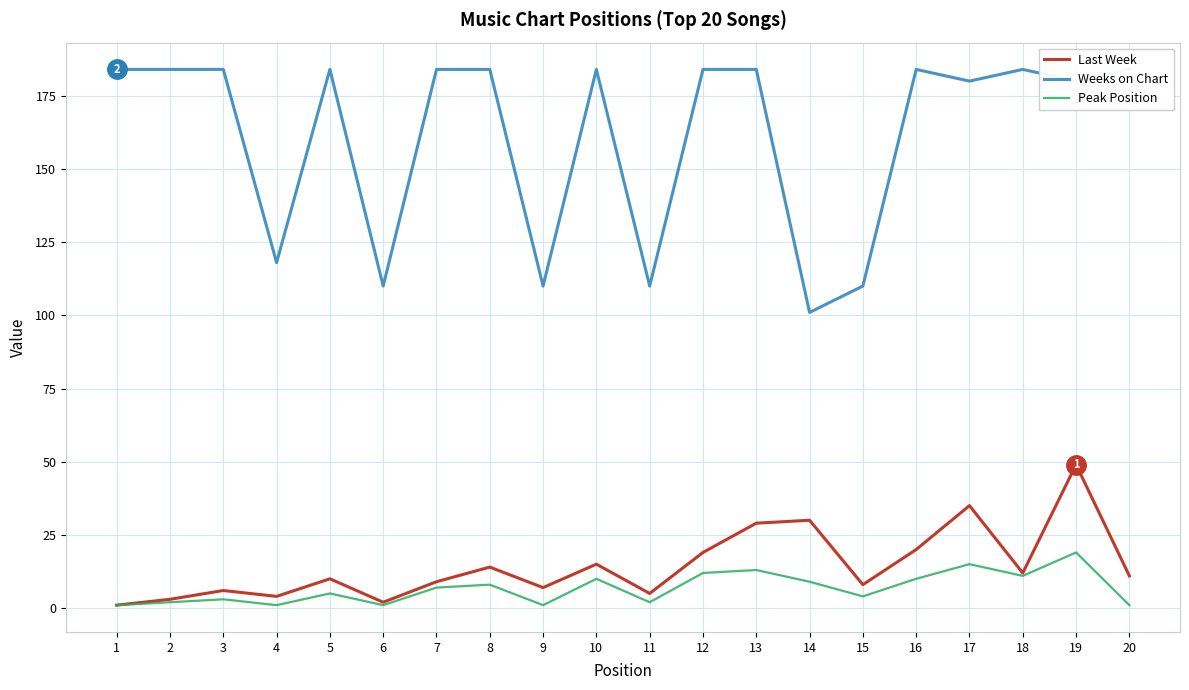

Rank the series at 12 from lowest to highest value.

Peak Position, Last Week, Weeks on Chart